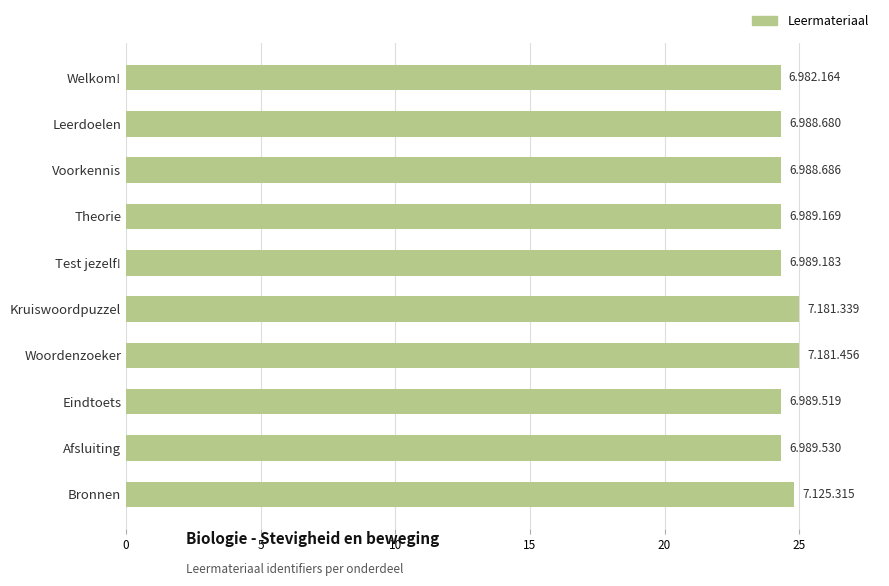

What is the label of the 10th bar from the top?

Bronnen